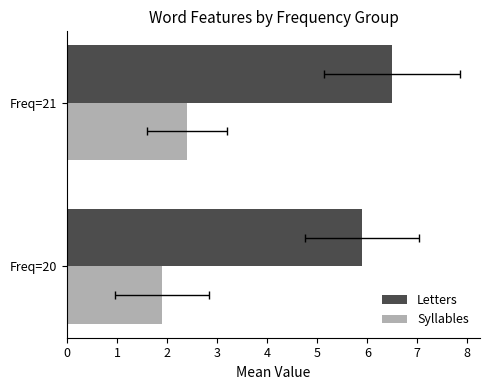

Is the value of Syllables at 0 greater than the value of Letters at 1?

No